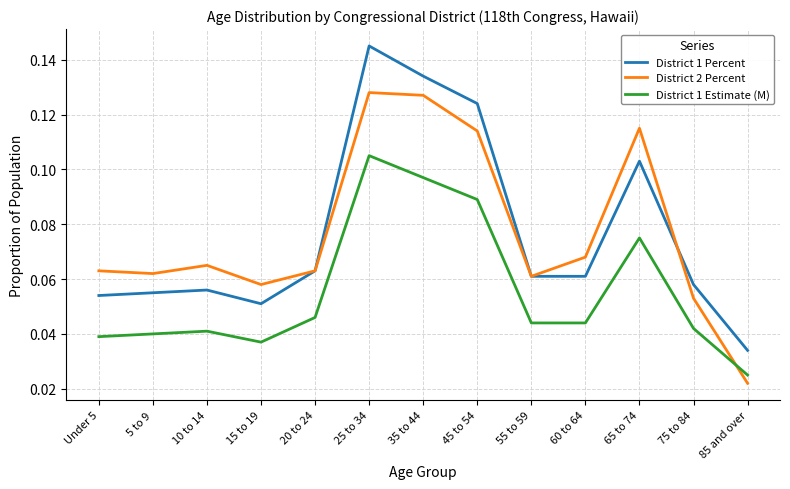

What position from the right is 35 to 44?

7